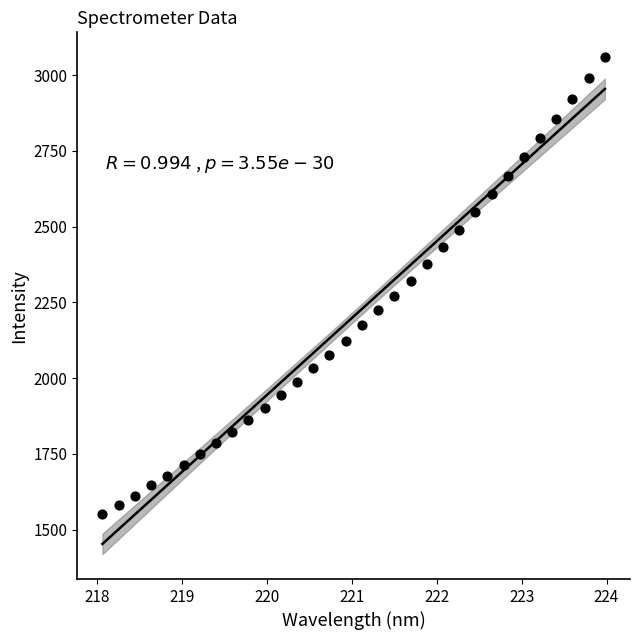

What is the range of Y values (max minus min)?

1508.4